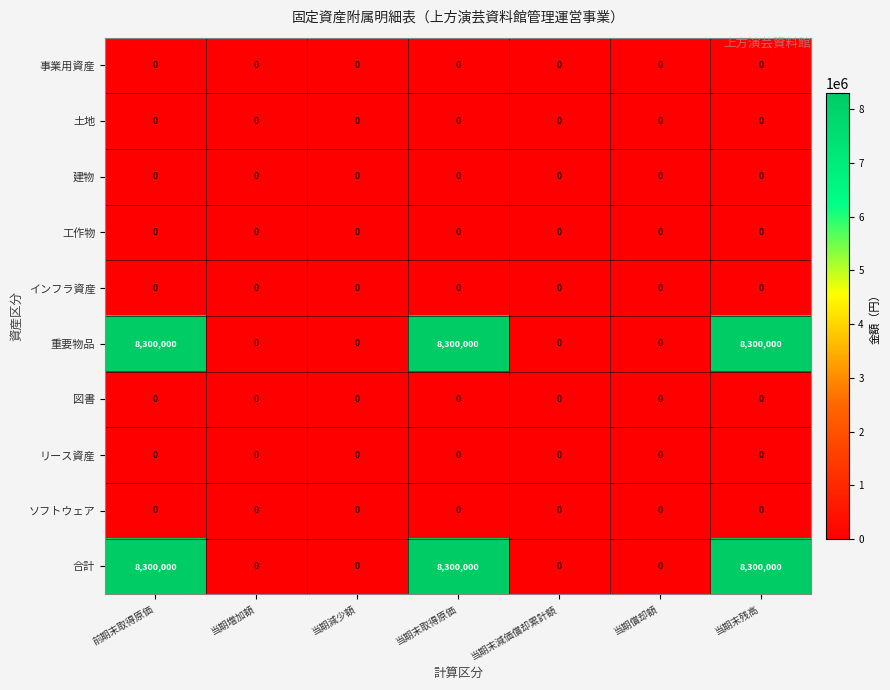

What is the difference between the 合計 values at 当期末残高 and 当期増加額?

8300000